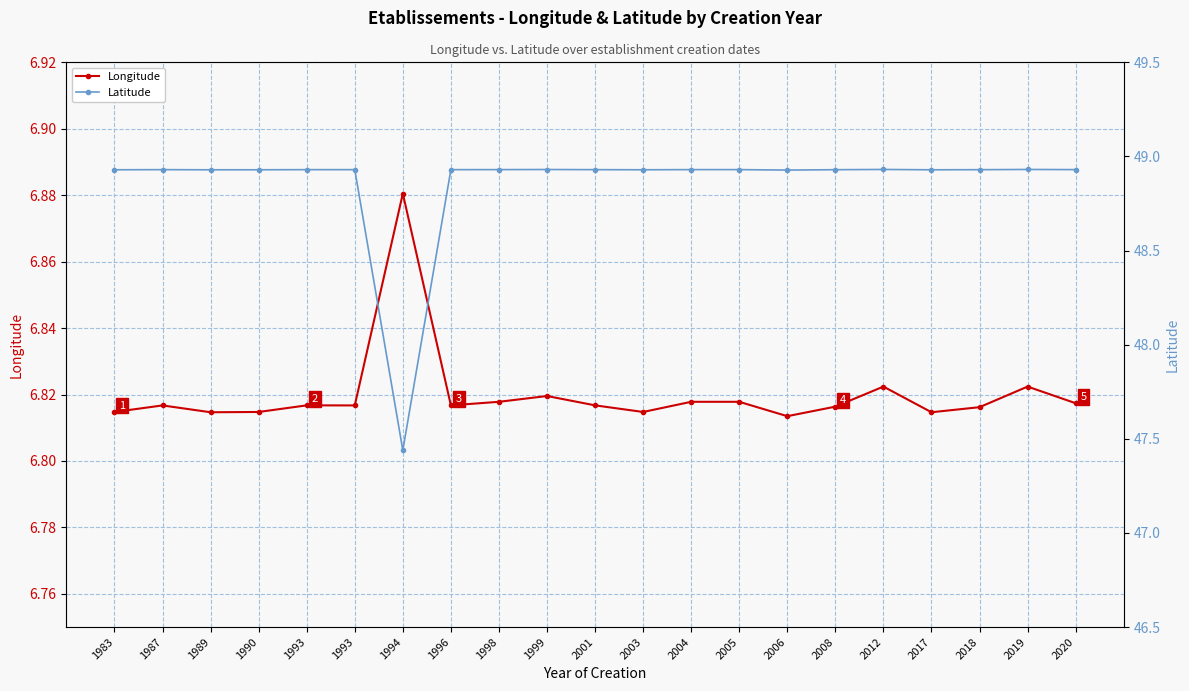

What is the average value of the Longitude series?

6.8